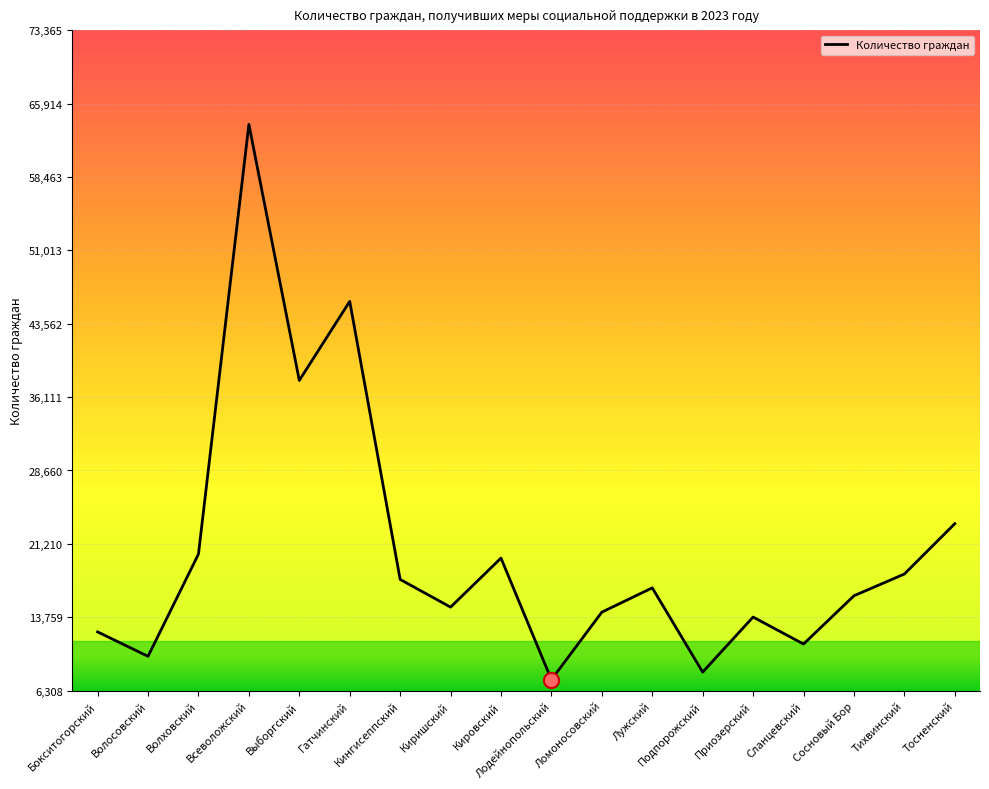

Between Лодейнопольский and Лужский, which is larger?

Лужский